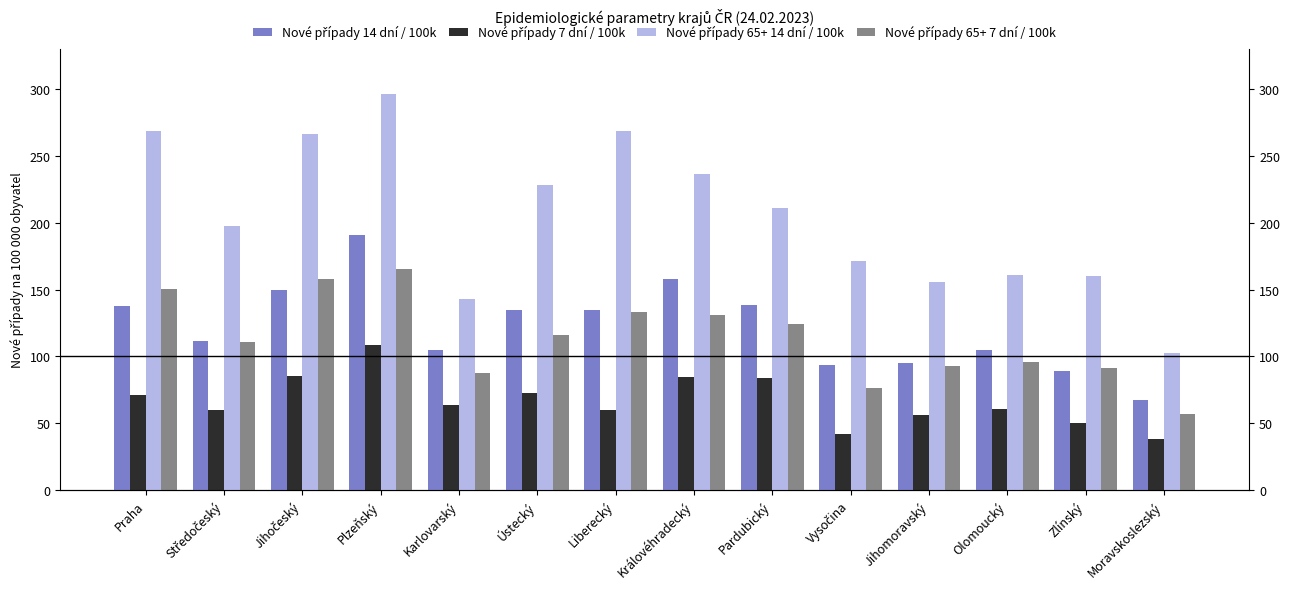

How many groups of bars are there?

14